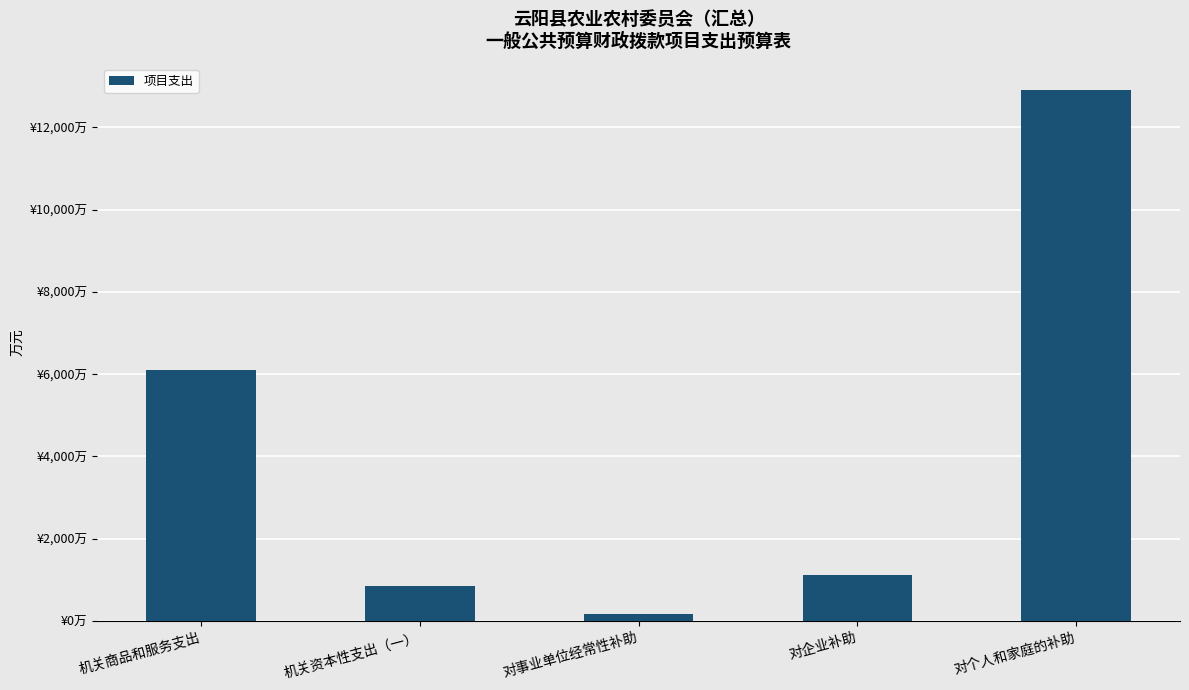

What is the greatest value displayed?

12906.3